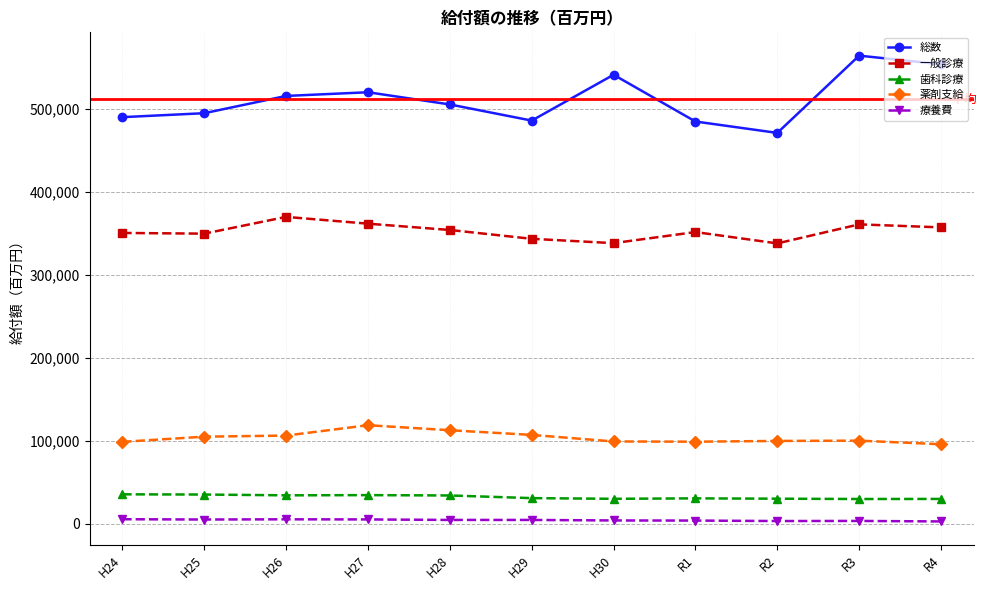

In 療養費, how many points are higher than both neighbors (excluding endpoints)?

2